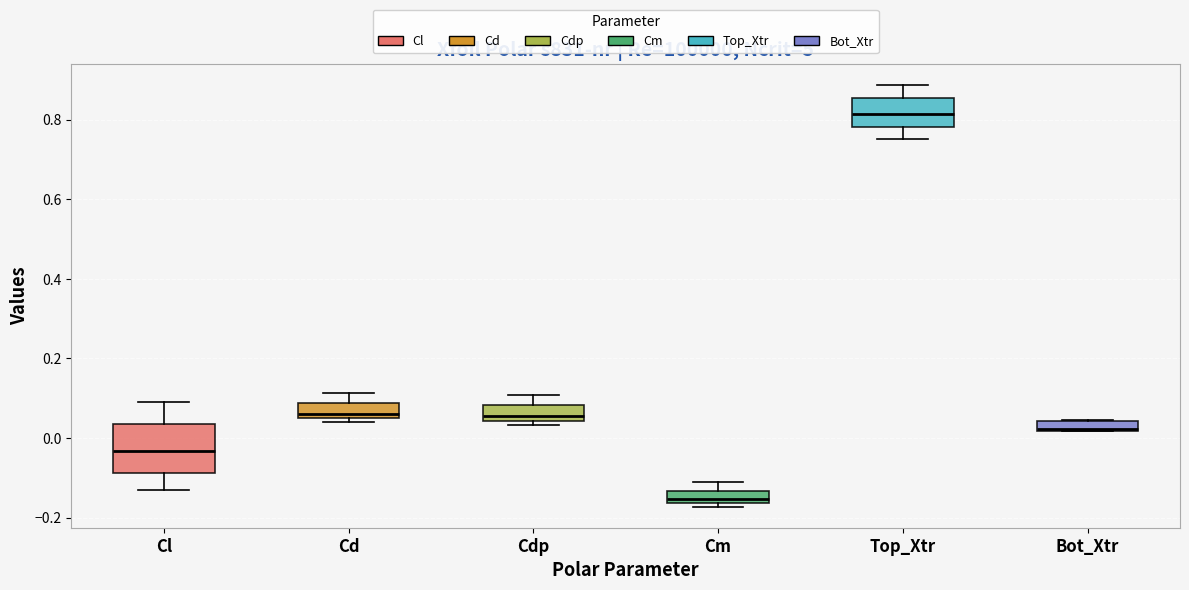

Where does the upper whisker of the box for Top_Xtr end on the y-axis? The values are not printed on the chart, so give them approximately, as read against the axis.

0.88